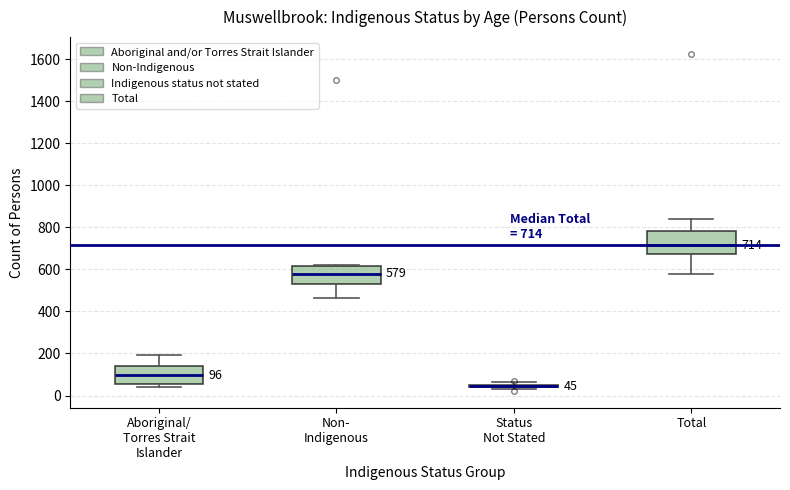

Which box is the tallest, from its lower edge to its upper edge?

Total